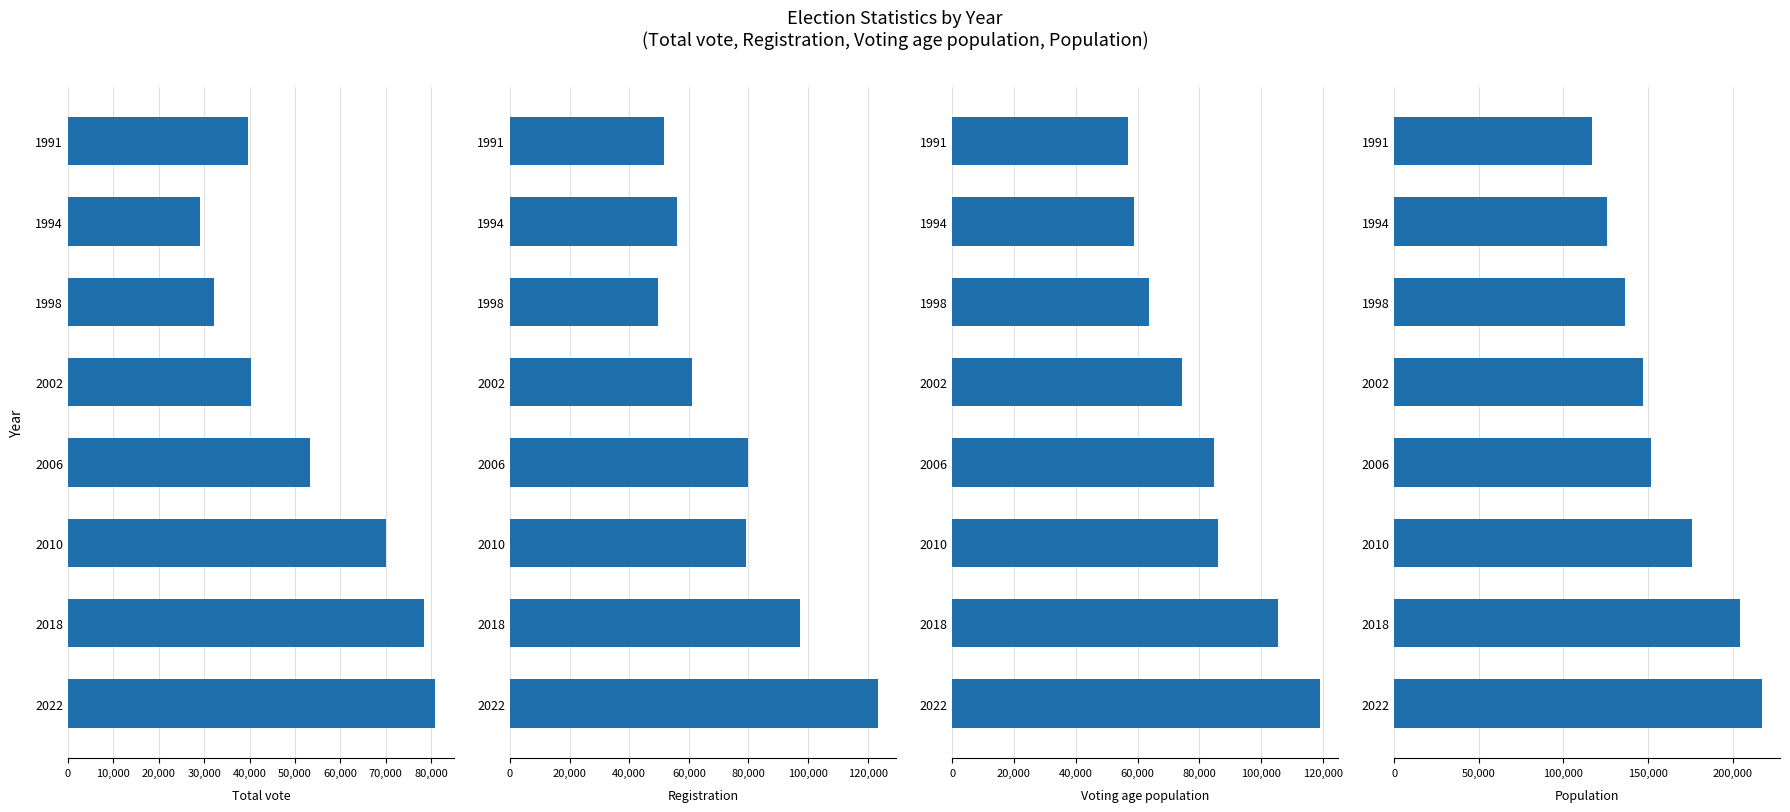

Which series has the largest total across all categories?

Population